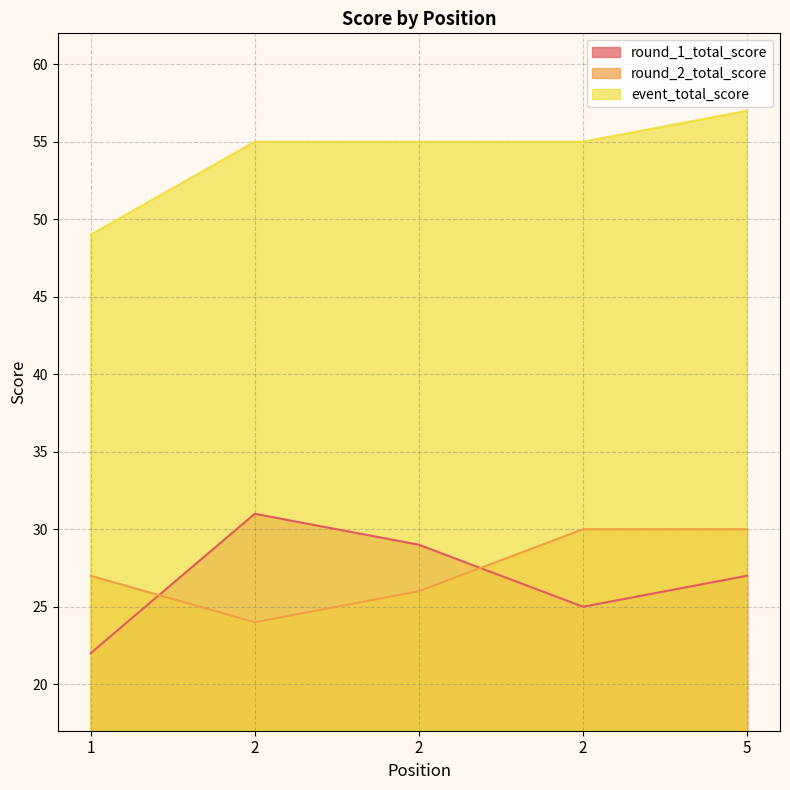

What is the difference between the maximum and second lowest values in the round_2_total_score series?

4